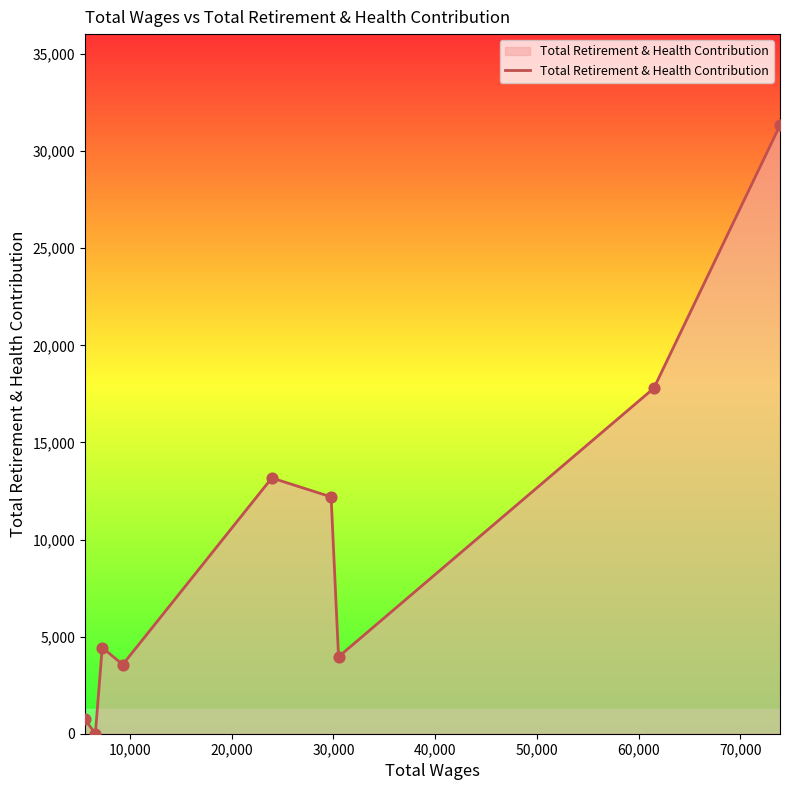

What is the difference between the maximum and minimum values?

31326